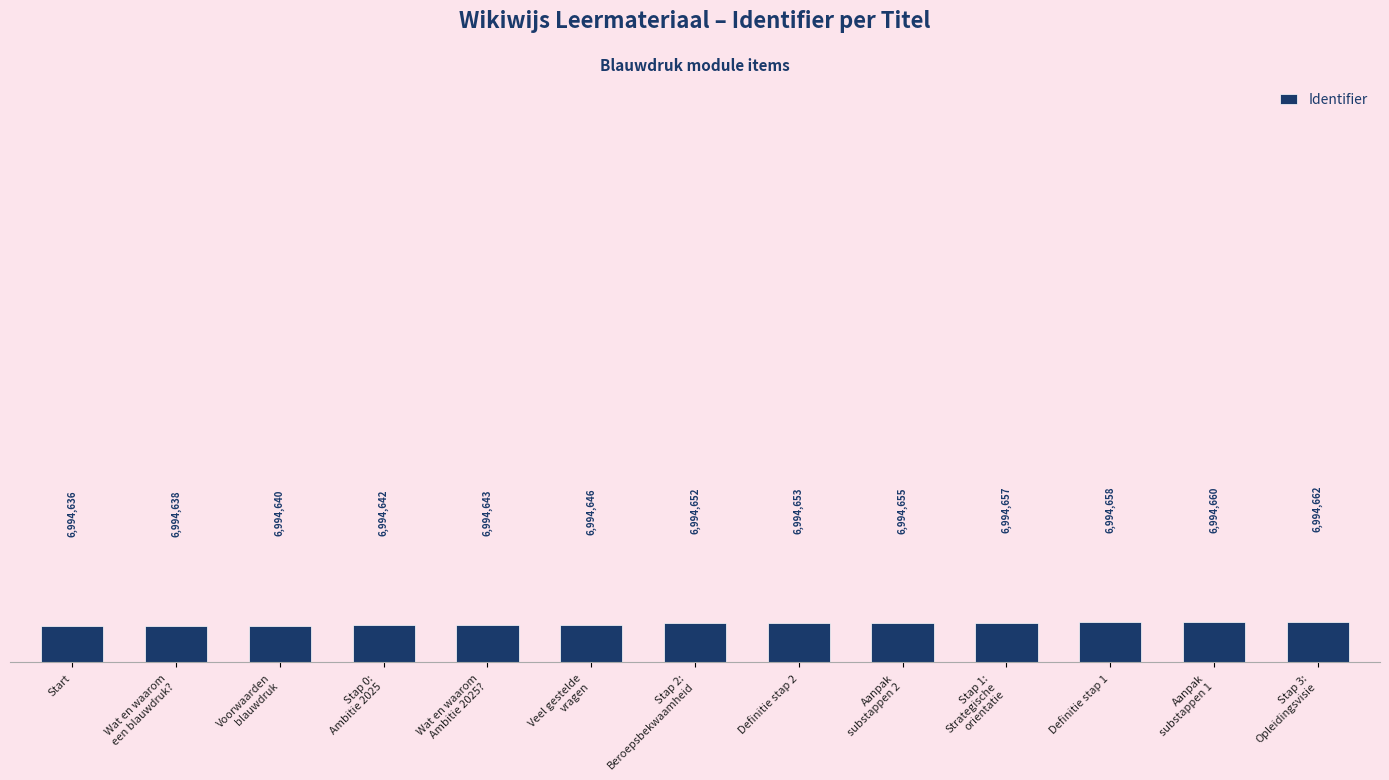

What is the maximum value shown in the chart?

6994662